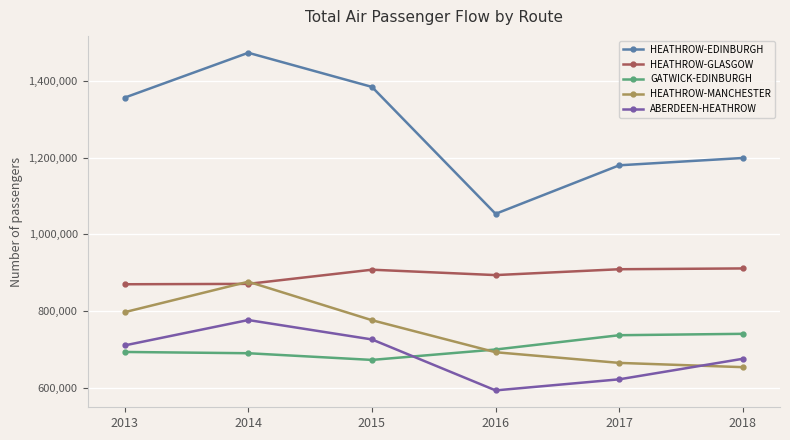

Rank the series by their maximum value, from lowest to highest.

GATWICK-EDINBURGH, ABERDEEN-HEATHROW, HEATHROW-MANCHESTER, HEATHROW-GLASGOW, HEATHROW-EDINBURGH